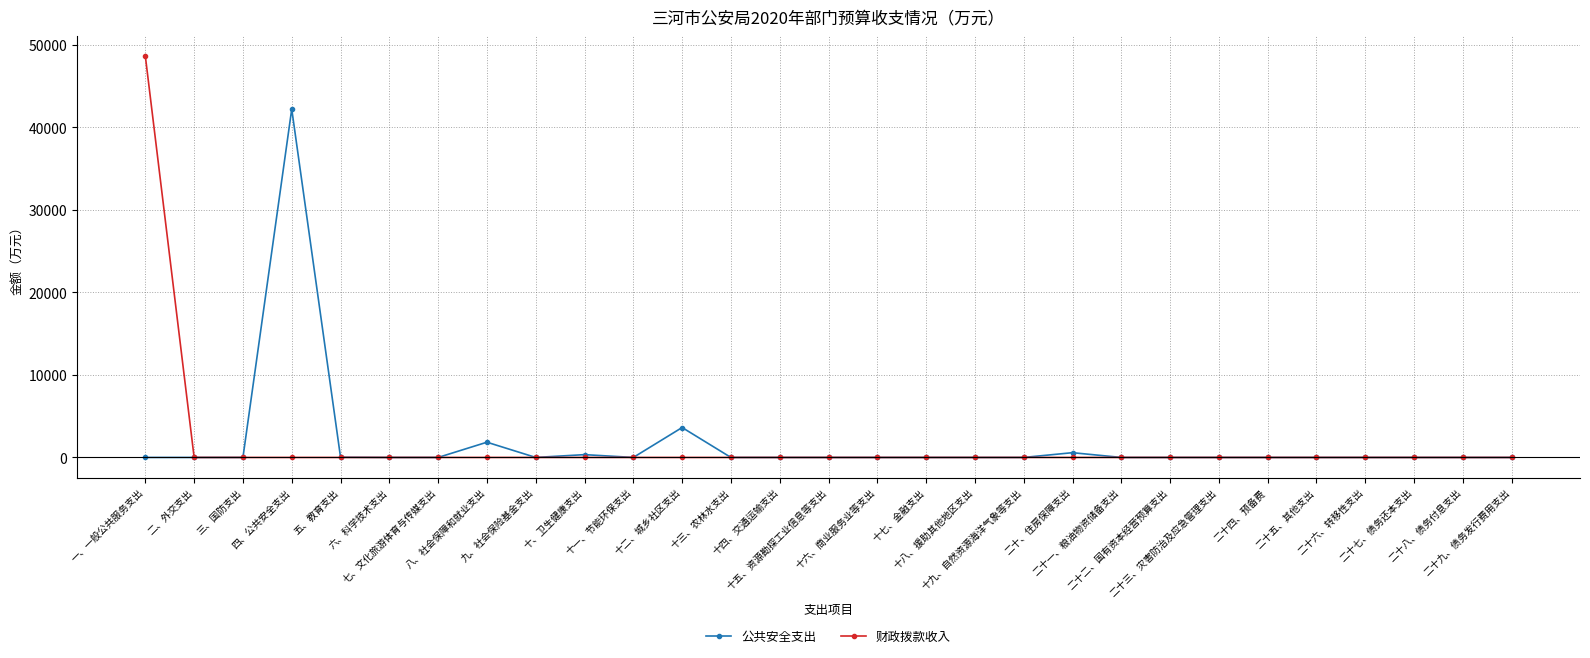

Where is 公共安全支出 nearest to the value 21106?

十二、城乡社区支出